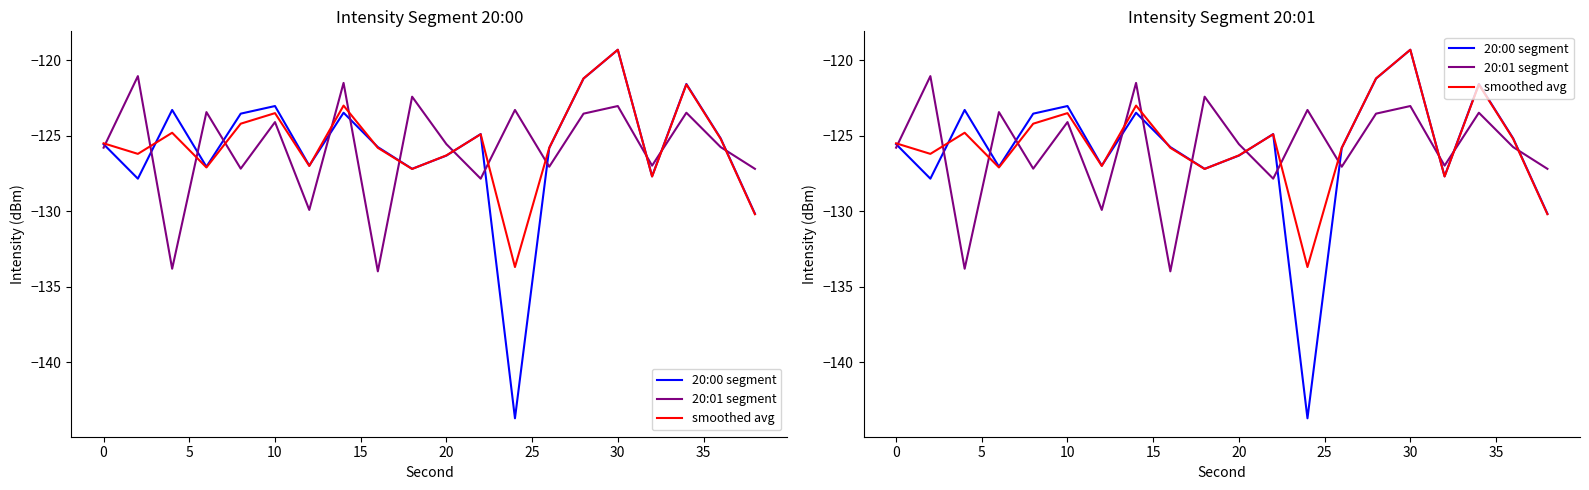

How many times do 20:00 segment and 20:01 segment cross each other?

13